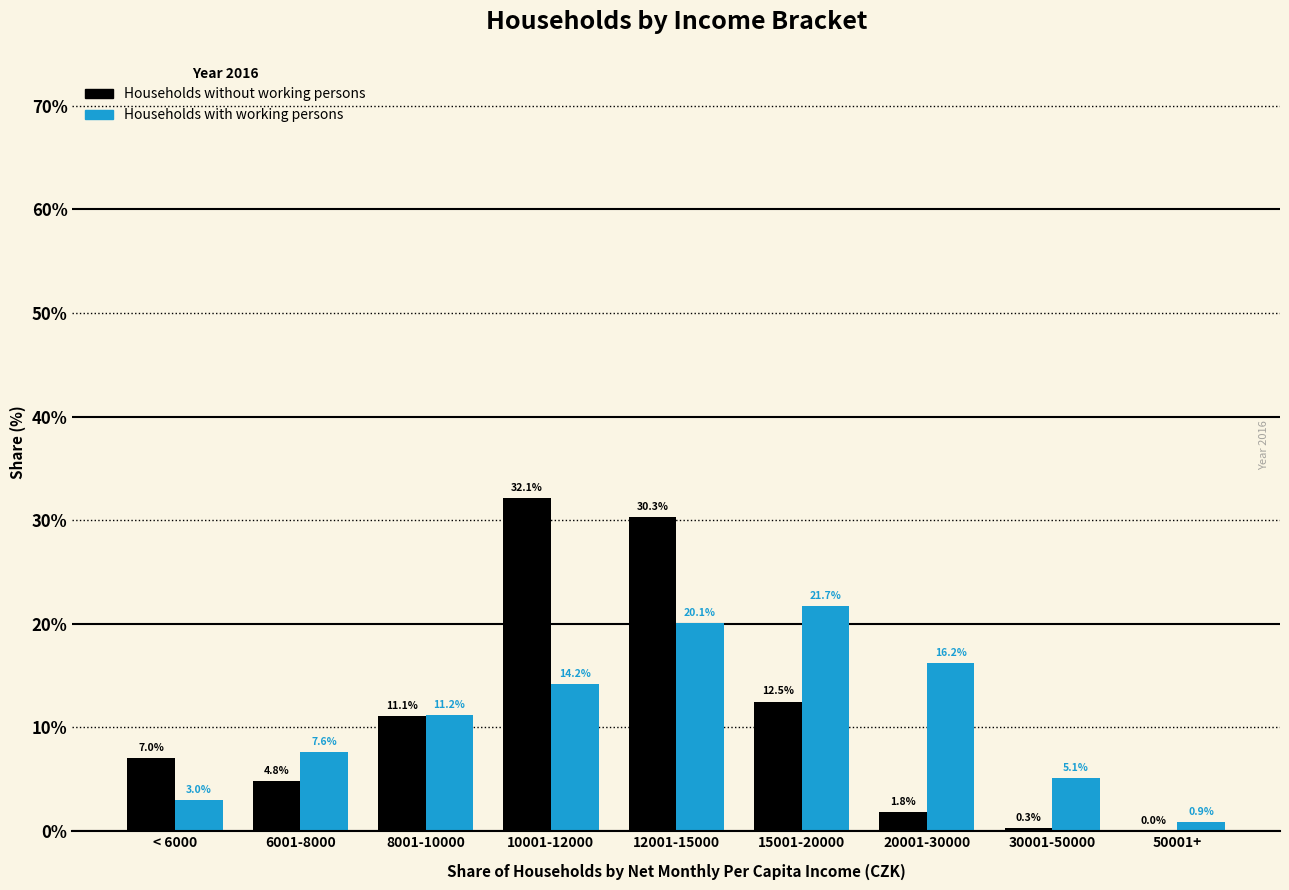

Reading right to left, transcribe all the data shown in this chart.

Households without working persons: 50001+=0.0	30001-50000=0.3	20001-30000=1.8	15001-20000=12.5	12001-15000=30.3	10001-12000=32.1	8001-10000=11.1	6001-8000=4.8	< 6000=7.0
Households with working persons: 50001+=0.9	30001-50000=5.1	20001-30000=16.2	15001-20000=21.7	12001-15000=20.1	10001-12000=14.2	8001-10000=11.2	6001-8000=7.6	< 6000=3.0